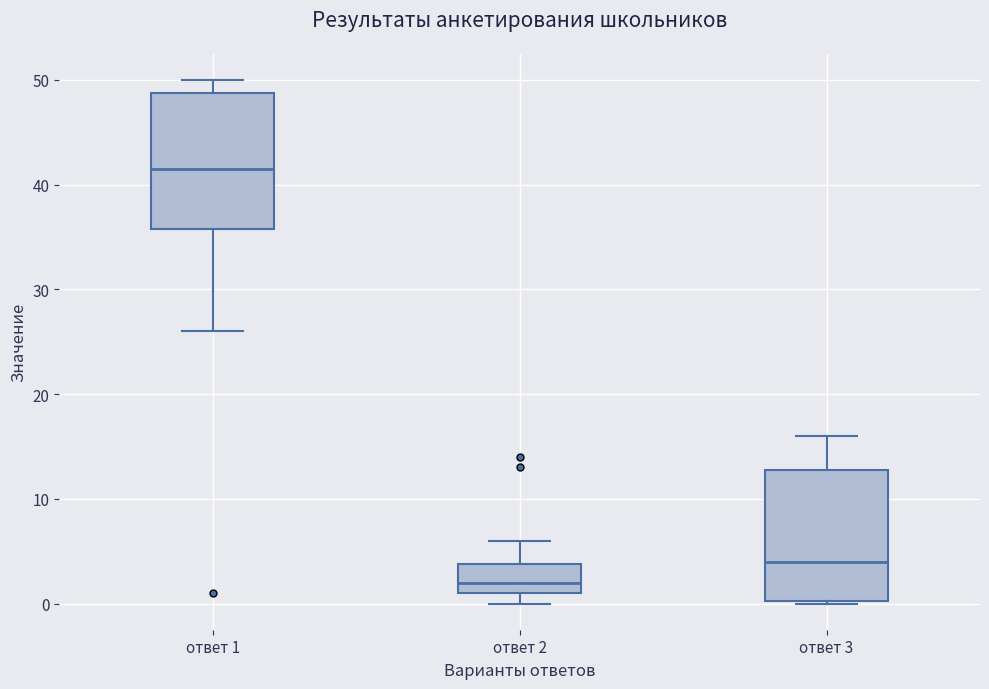

Reading left to right, transcribe this box plot: for each box, give where its median line is, the range the box spans, and where its two whiskers end, as read against the y-axis. The values are not printed on the chart, so give them approximately, as read against the axis.

ответ 1: median 42, box 36 to 49, whiskers 26 to 50
ответ 2: median 2, box 1 to 4, whiskers 0 to 6
ответ 3: median 4, box 0 to 13, whiskers 0 to 16